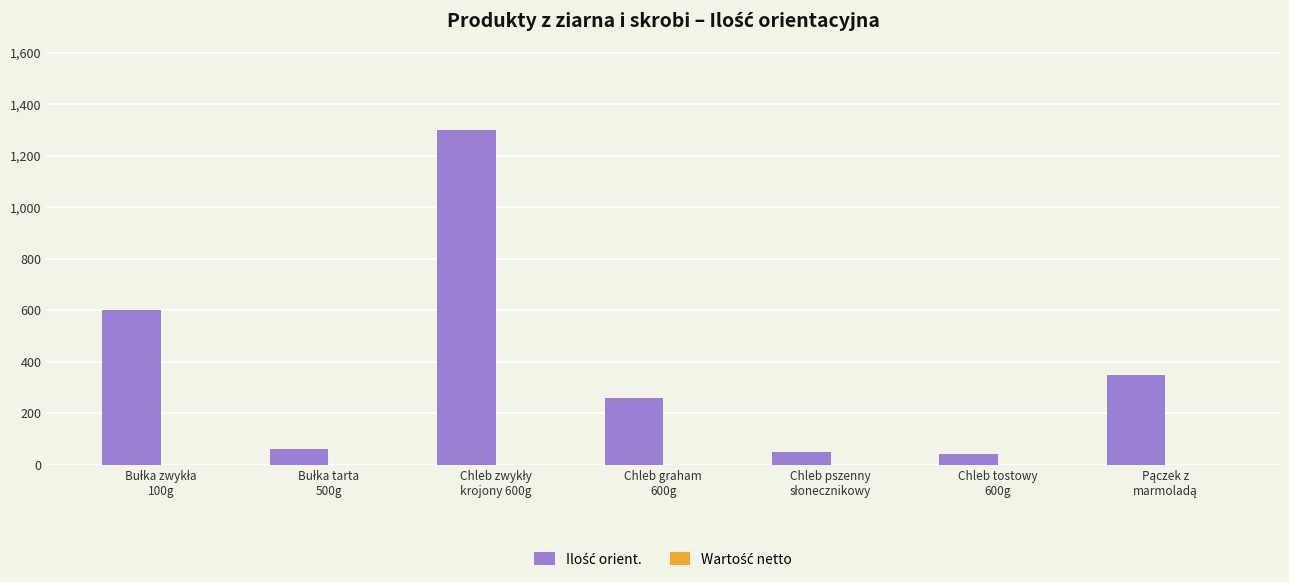

What is the value of the 4th bar from the left?

260